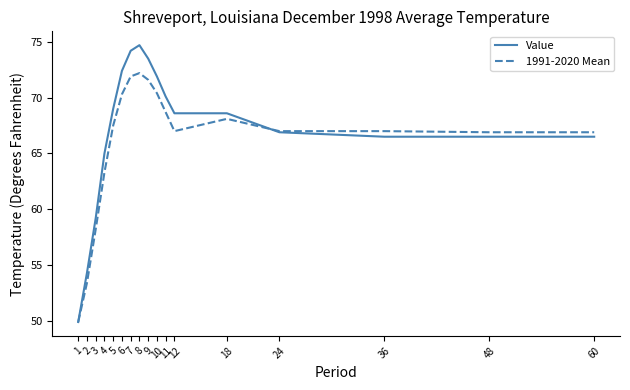

Which series has the widest spread of values?

Value